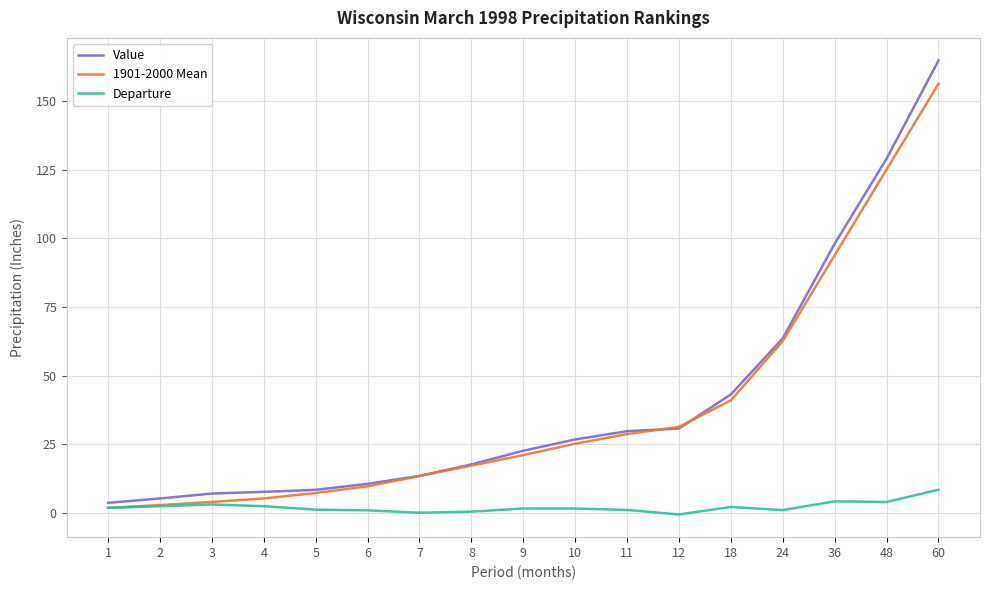

Which category has the highest value across all series?

60